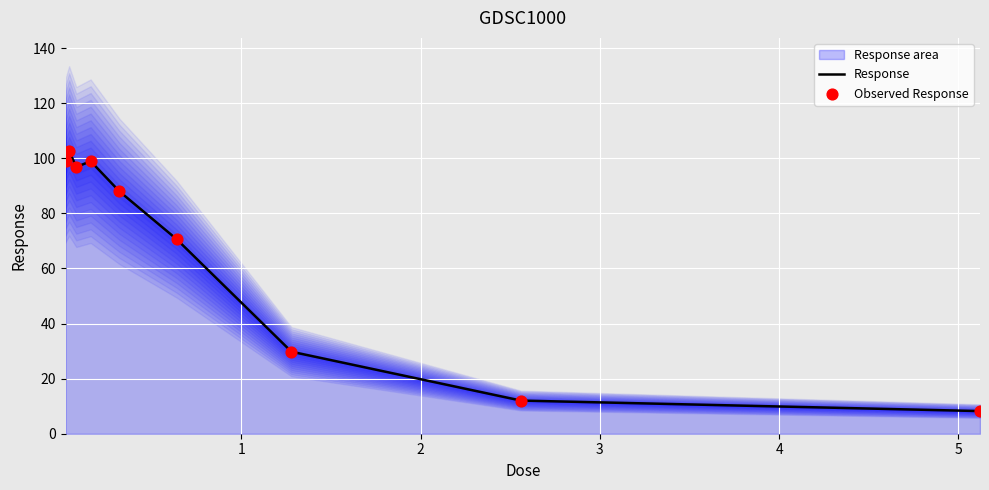

What is the highest value of the Response series?

102.6